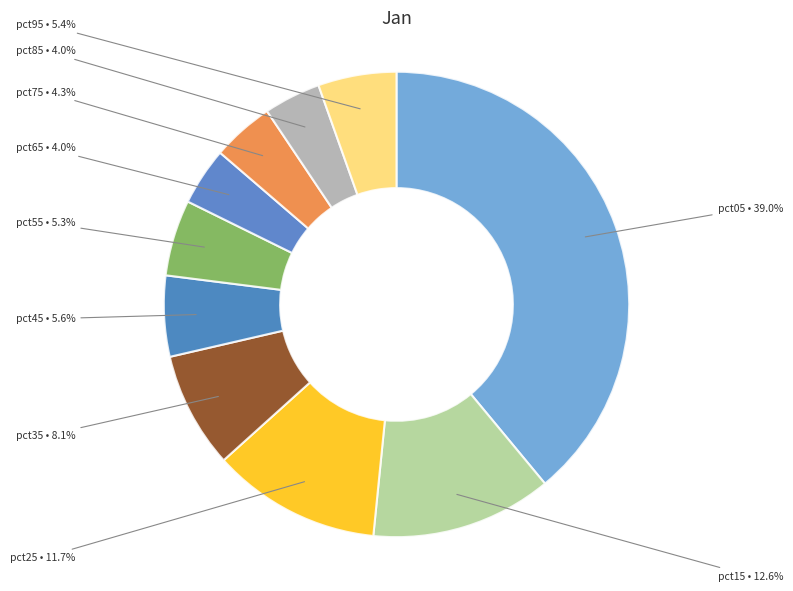

Which slice is the smallest?

pct85